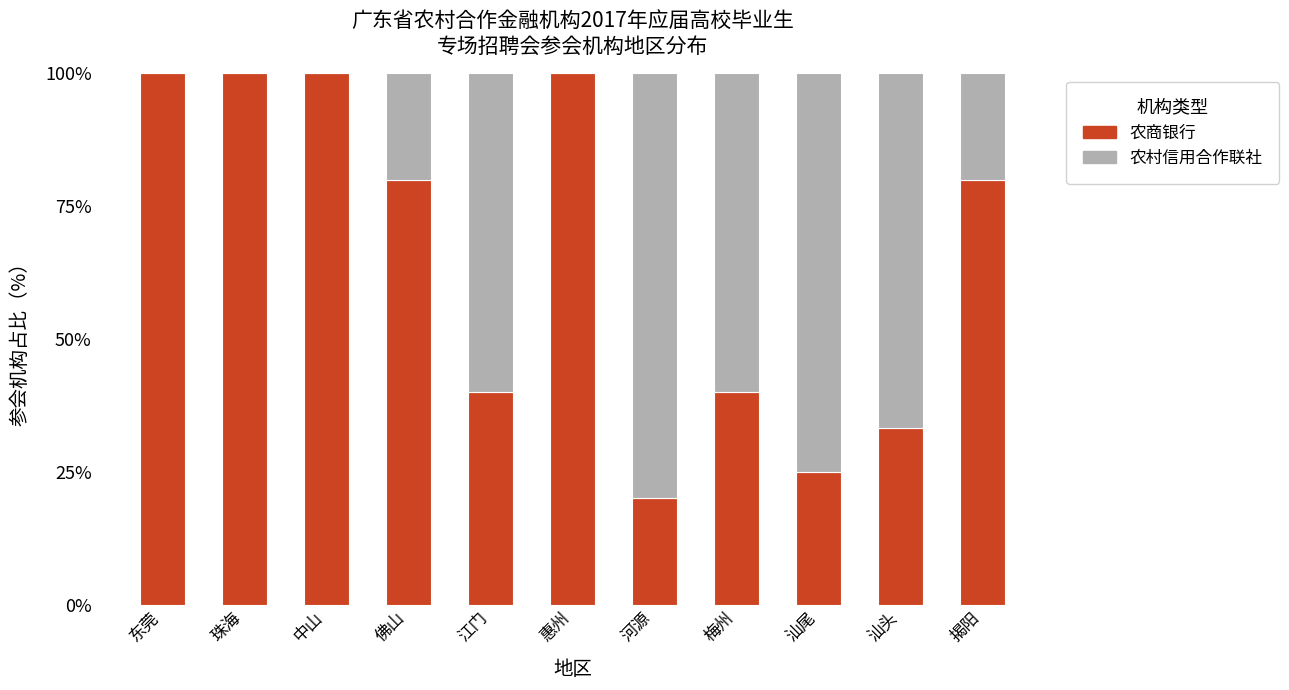

What is the maximum value for 农商银行?

100.0